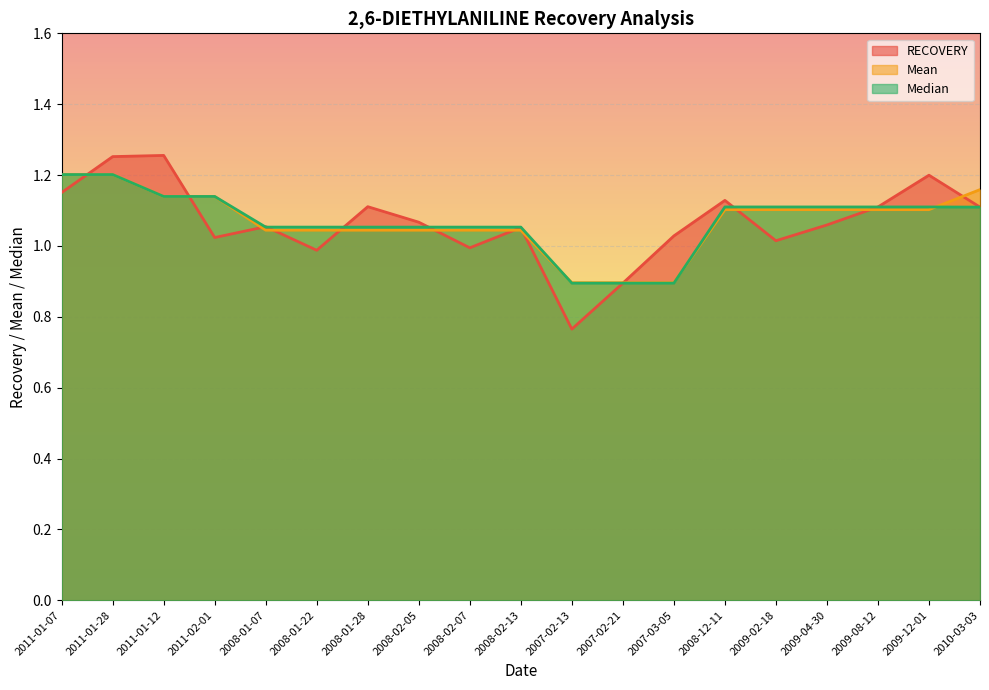

What is the sum of all Median values?

20.3